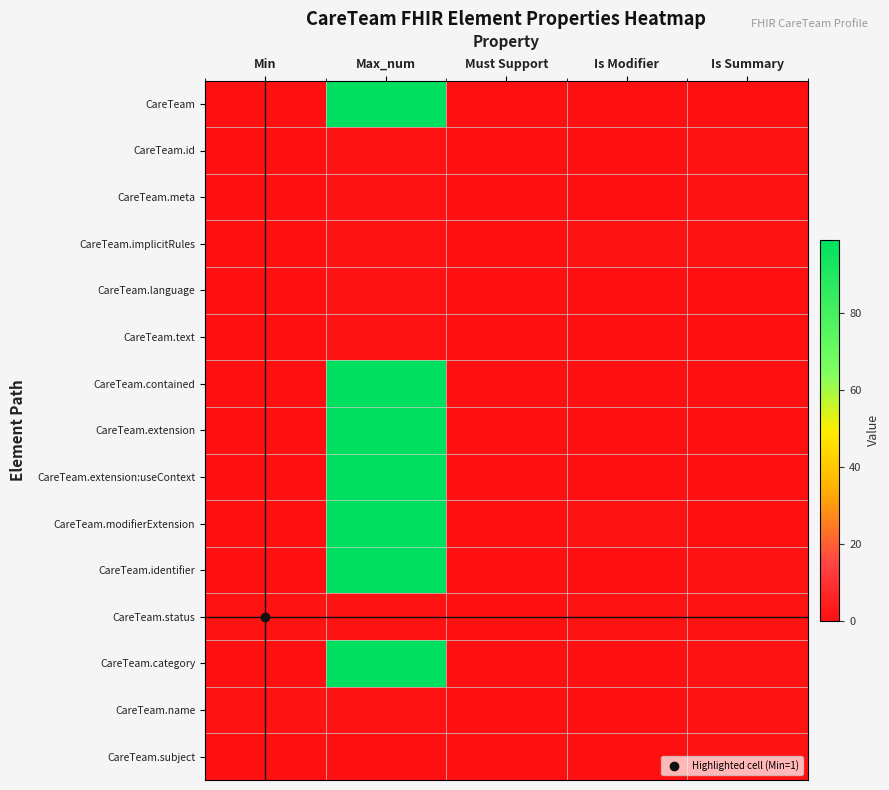

Which series has the widest spread of values?

CareTeam